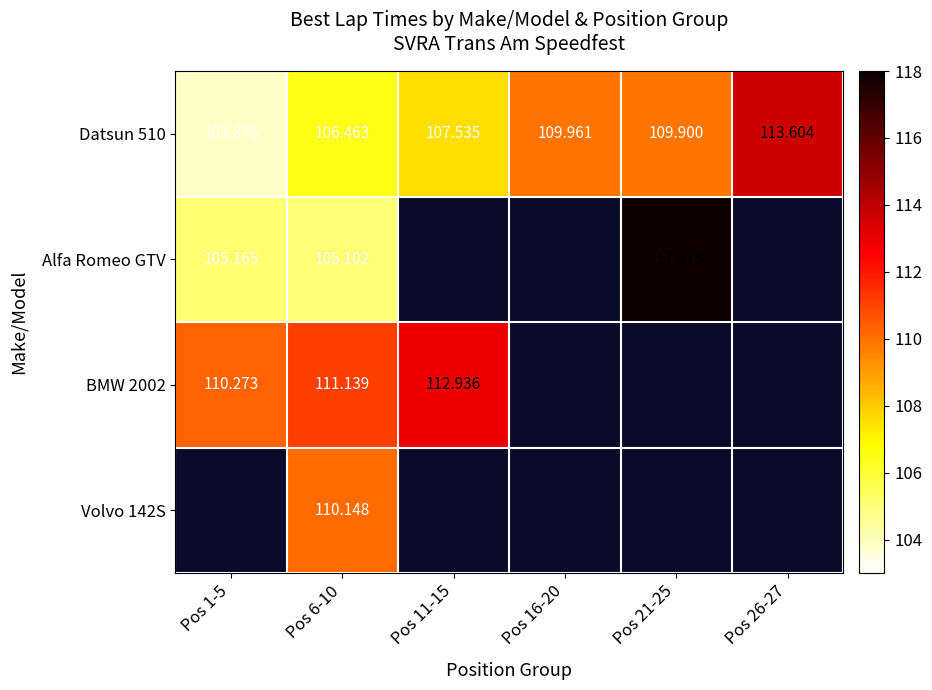

Is the value of BMW 2002 at Pos 21-25 greater than the value of Datsun 510 at Pos 11-15?

No